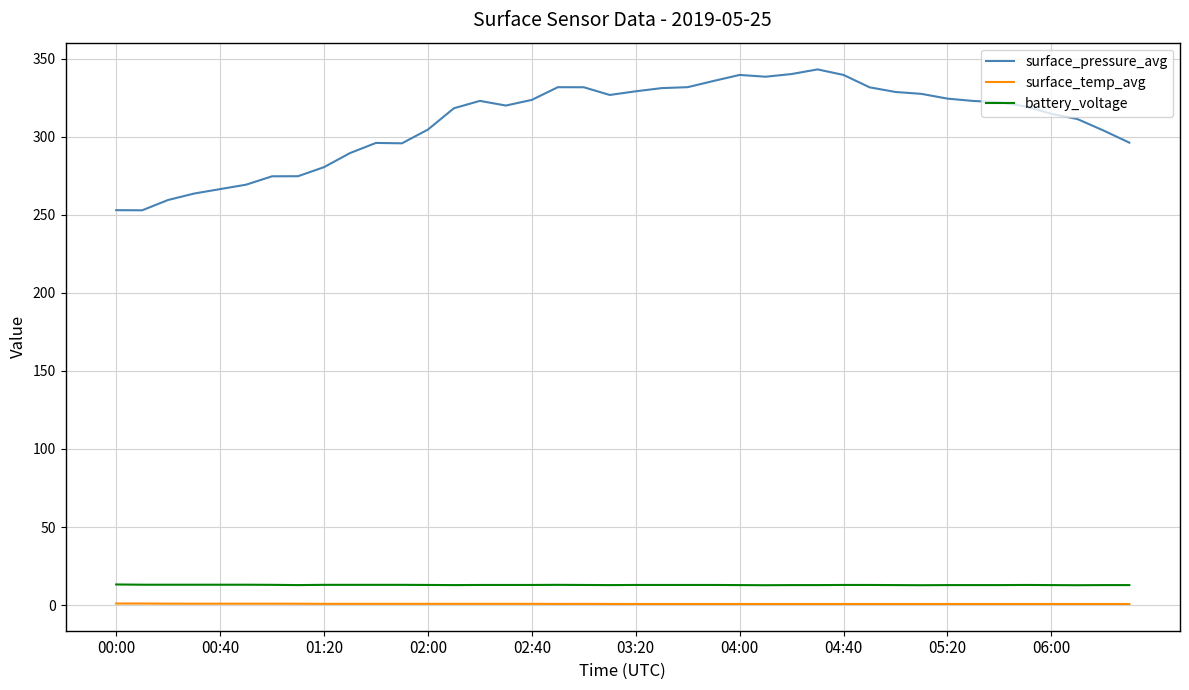

Does the chart display data point markers on the line(s)?

No